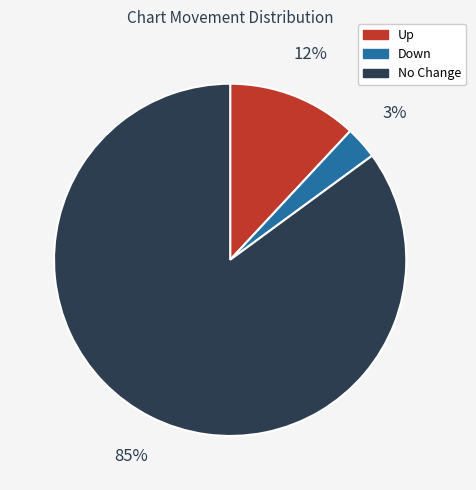

The No Change slice represents 91% of the pie. True or false?

False